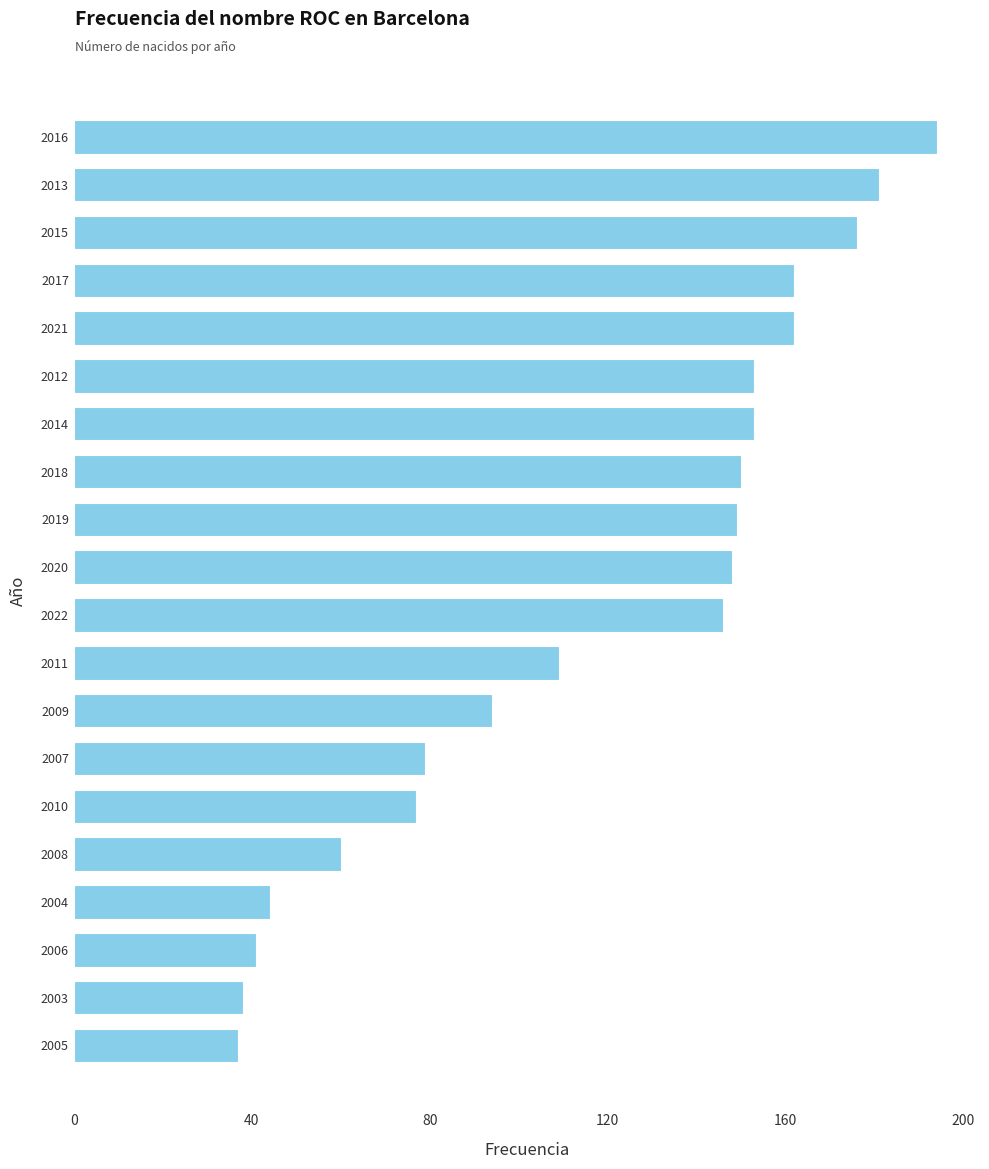

Count the number of categories in the chart.

20